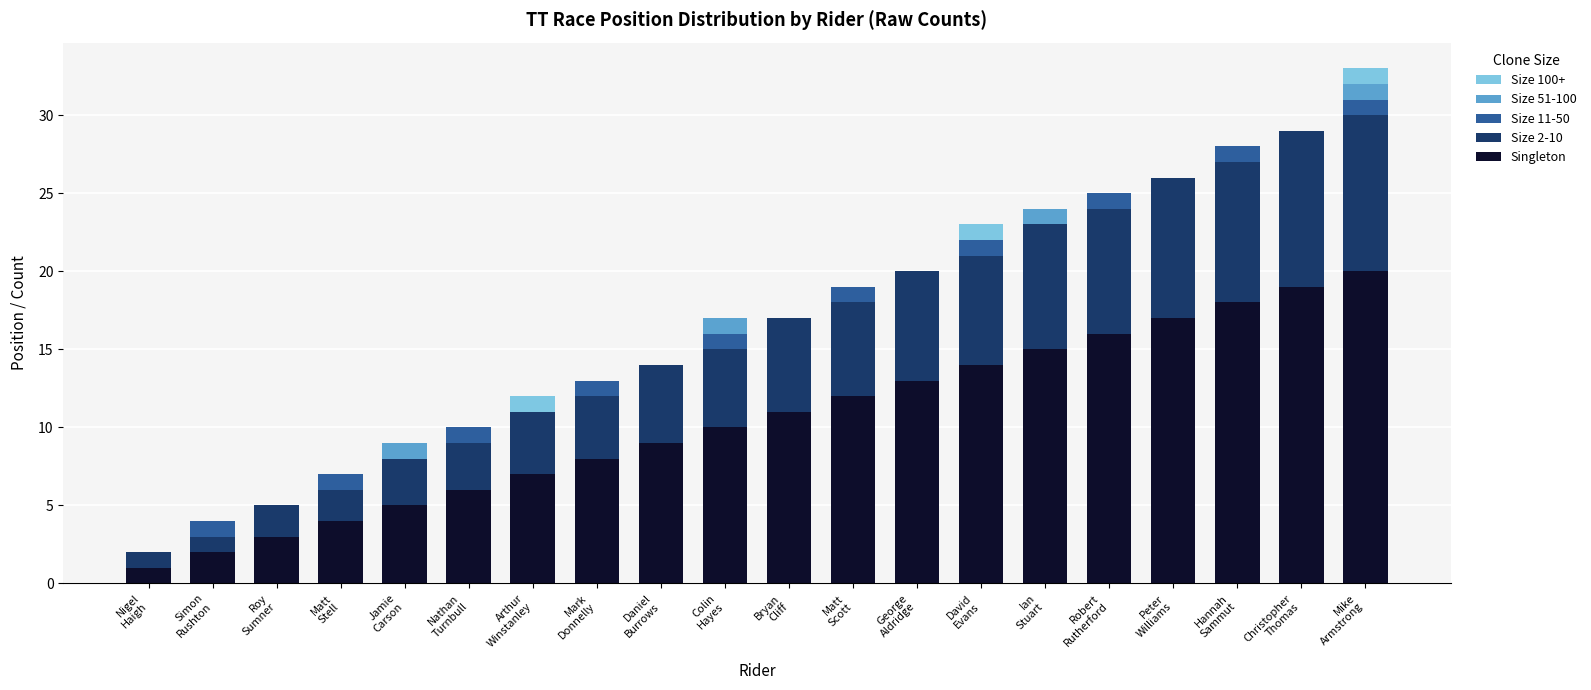

What is the maximum value for Singleton?

20